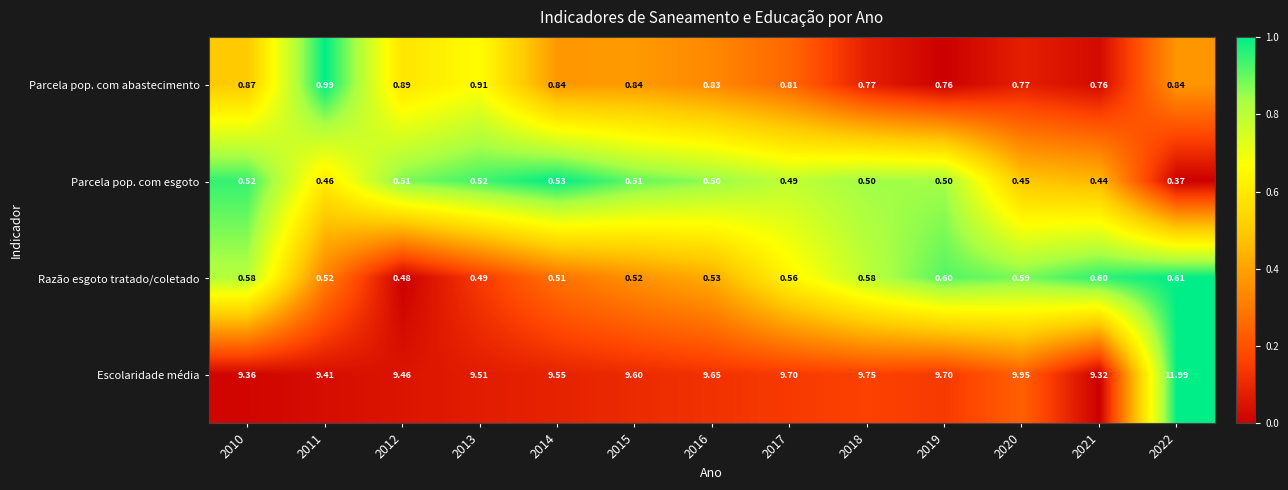

Which series changed the most between 2014 and 2019?

Escolaridade média